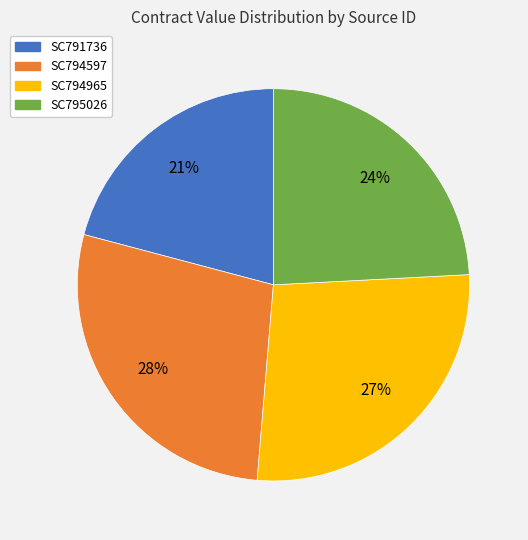

To the nearest percent, what percentage of the pie is SC794597?

28%